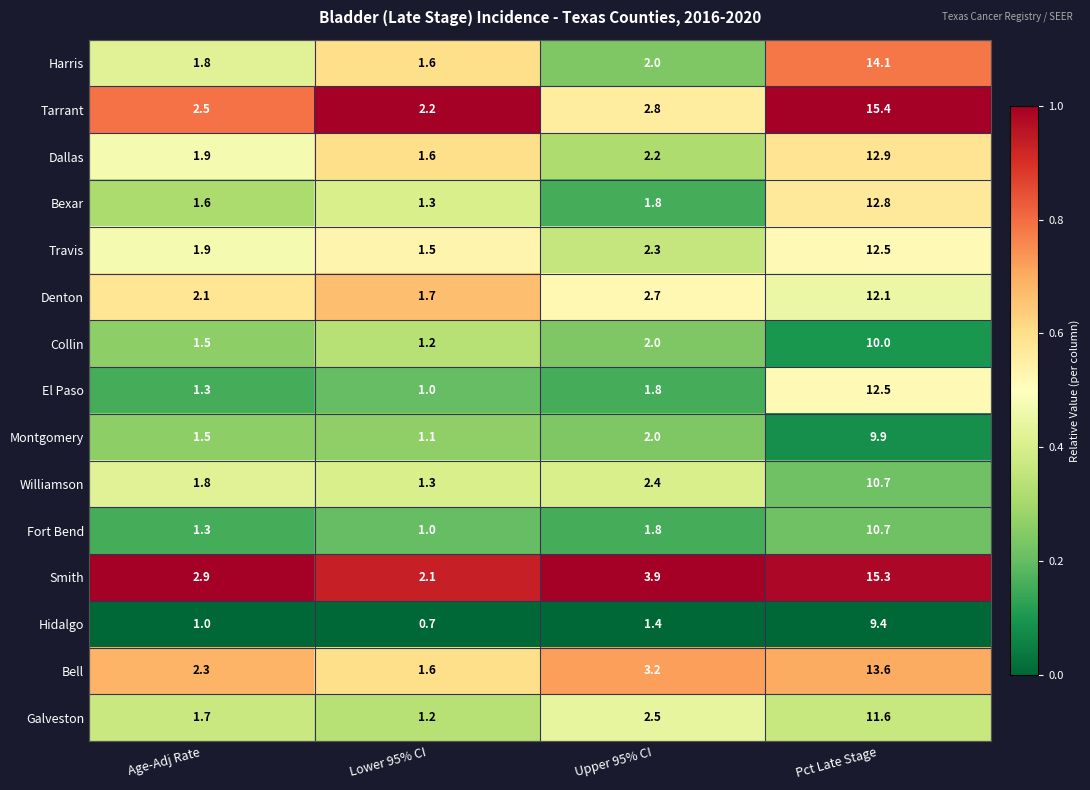

Count the number of data series in this chart.

15